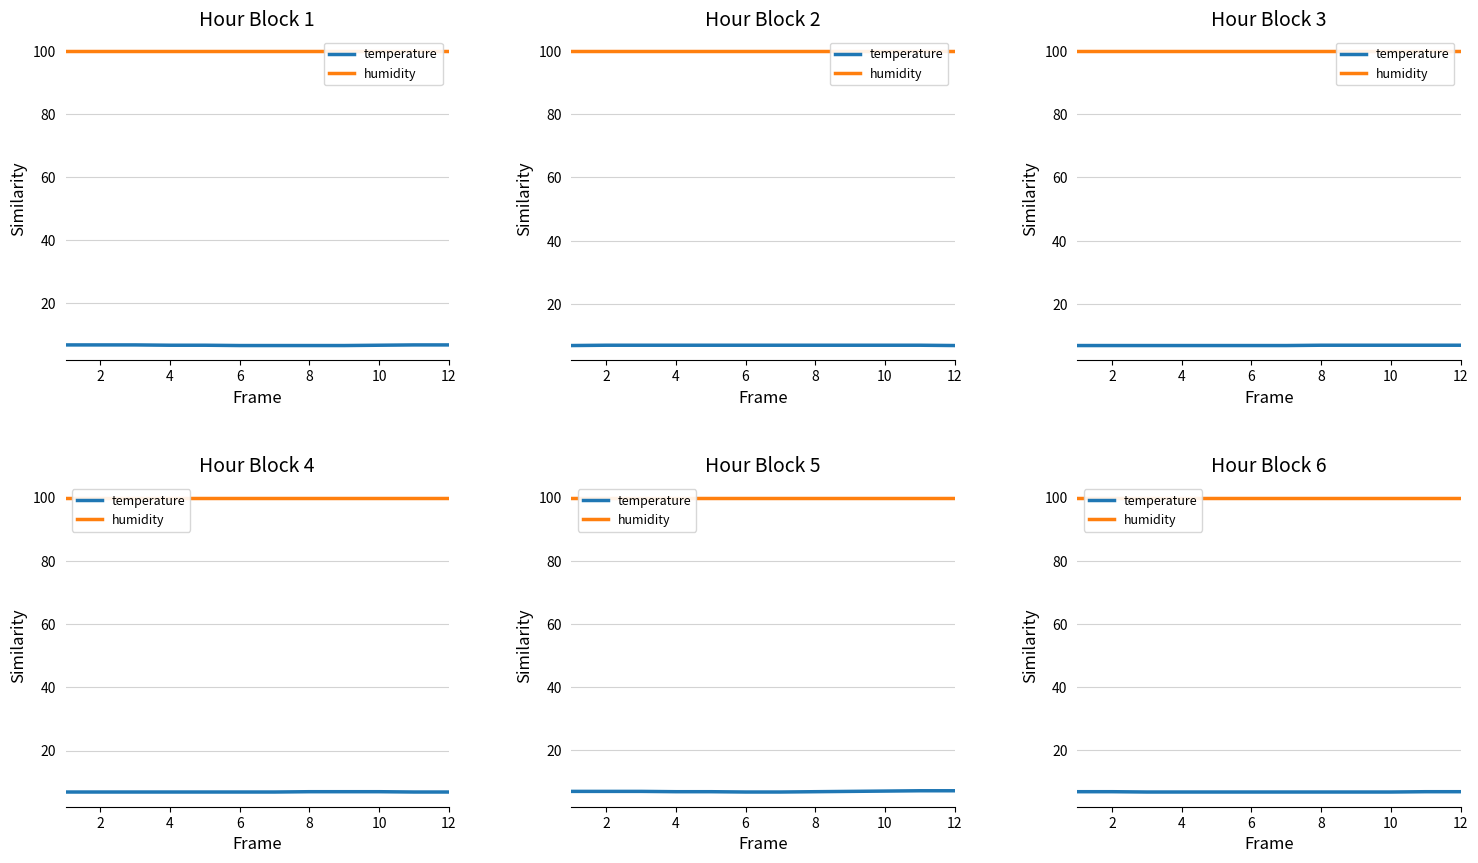

Rank the series by their maximum value, from lowest to highest.

temperature, humidity